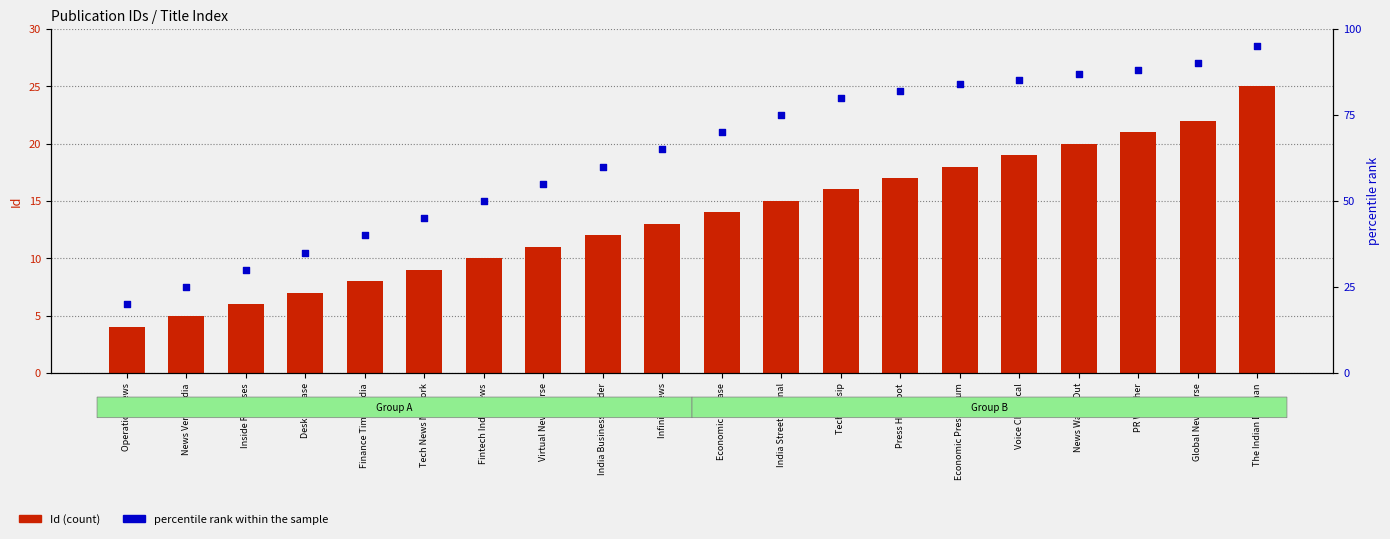

Which series reaches the maximum Y coordinate?

percentile rank within the sample